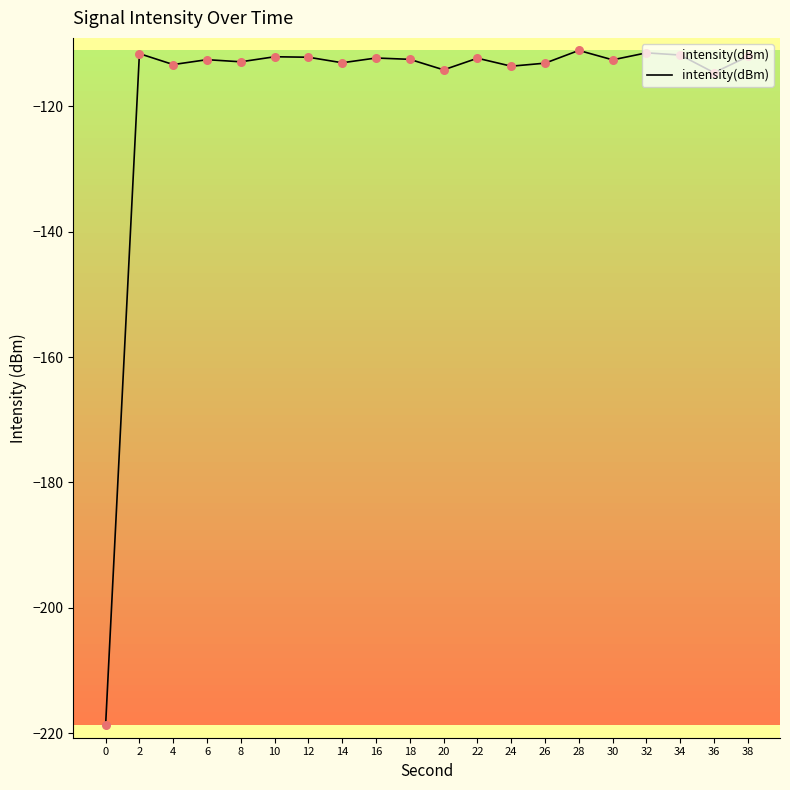

What is the change in value from 16 to 20?

-1.9